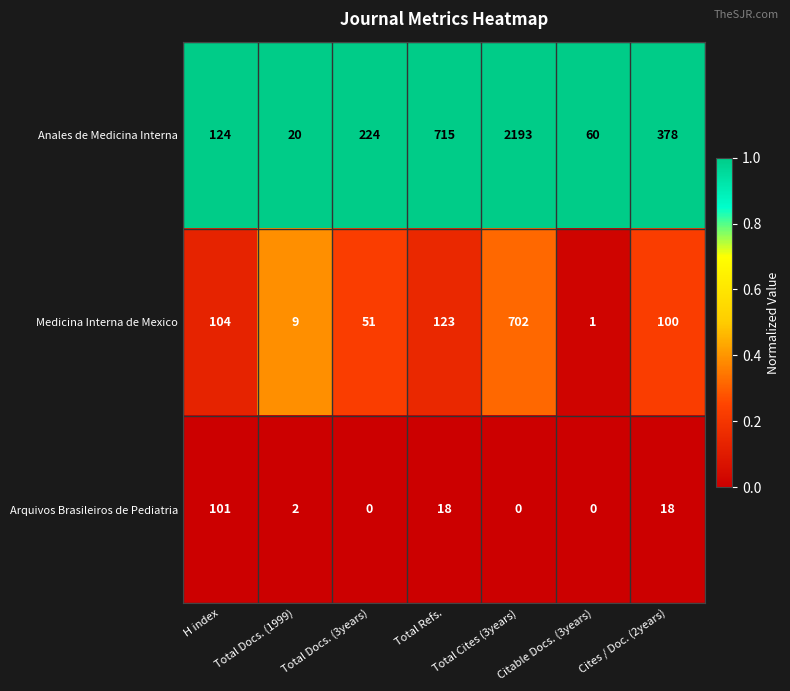

Where does the Medicina Interna de Mexico series first go above 100?

H index